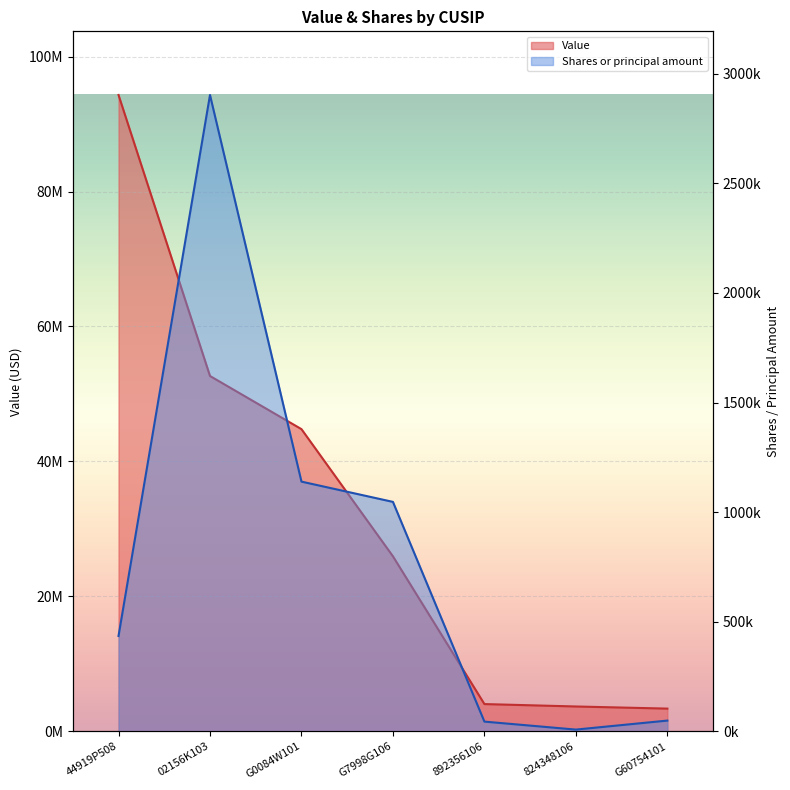

At which category is the sum across all series the highest?

44919P508